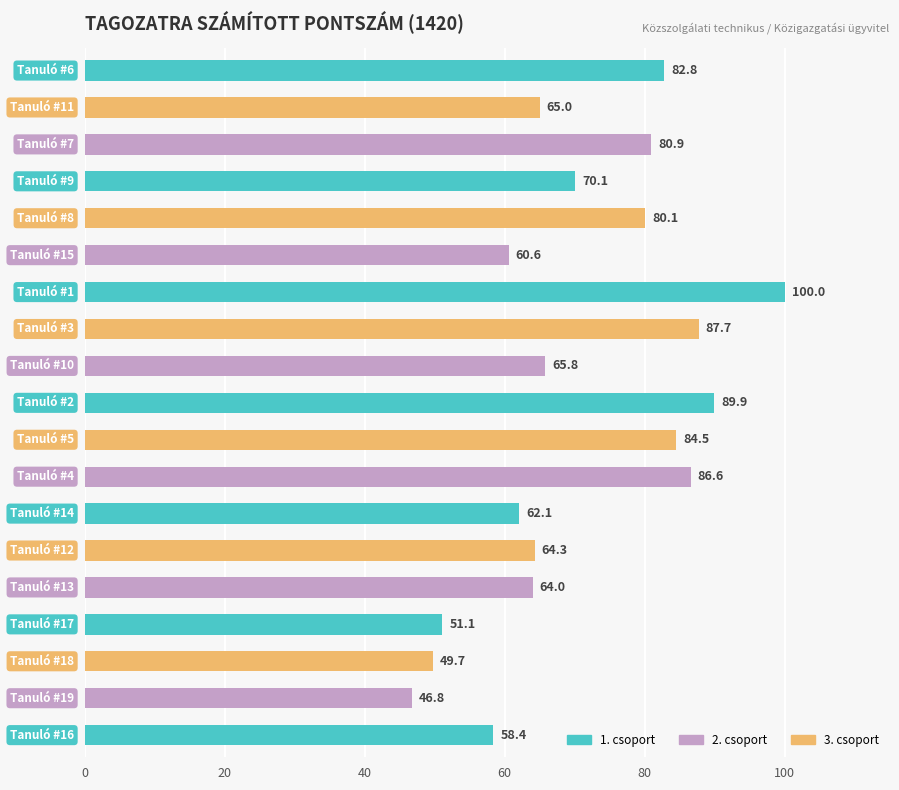

What is the minimum value shown in the chart?

46.8